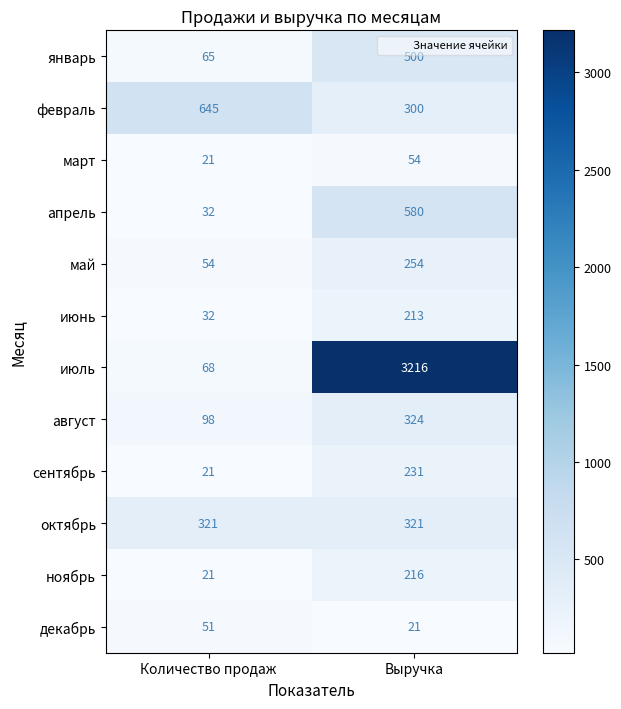

Which series changed the most between Количество продаж and Выручка?

июль